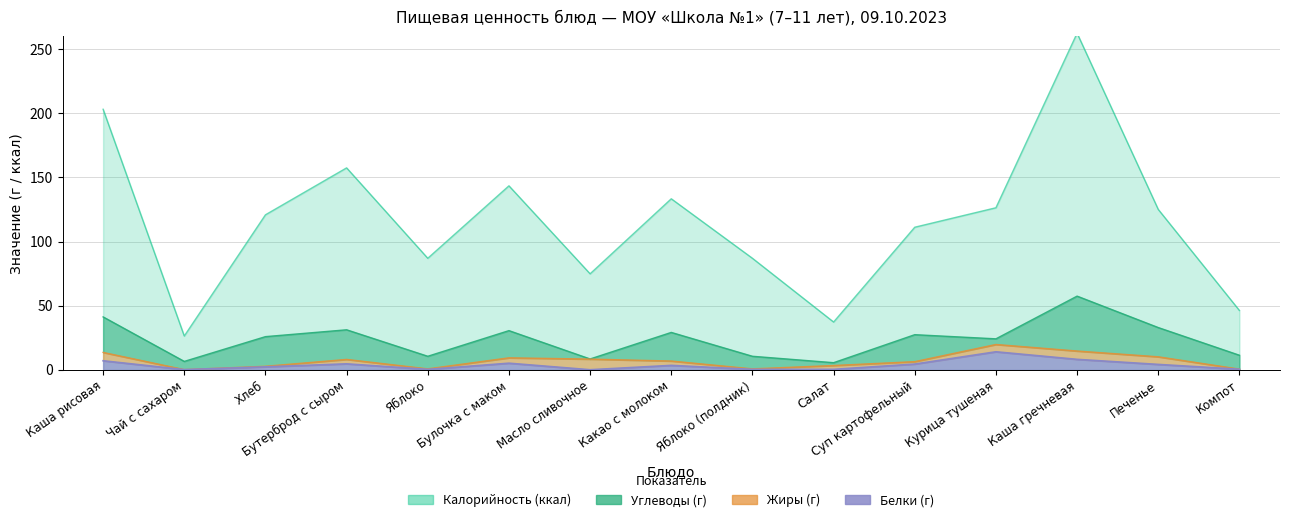

At which label does 7-11 лет: Калорийность reach its peak?

Каша гречневая